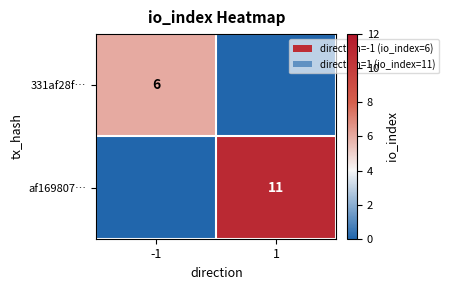

True or false: af169807… has a value of 3 at 1.

False